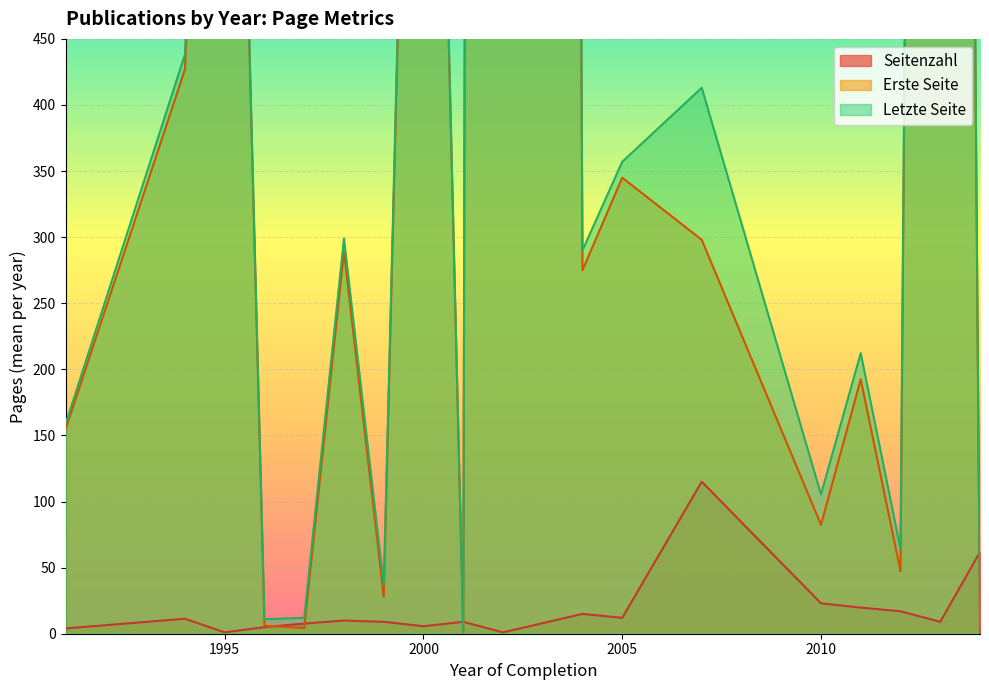

At which category does Seitenzahl reach its first local valley?

1995